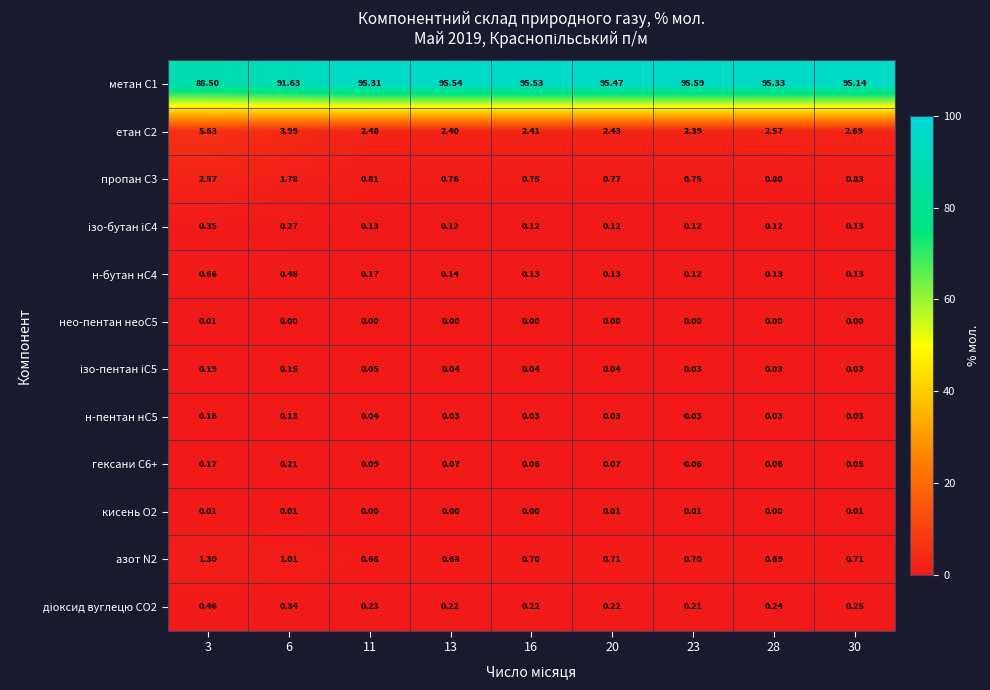

At how many categories does at least one series exceed 95?

7